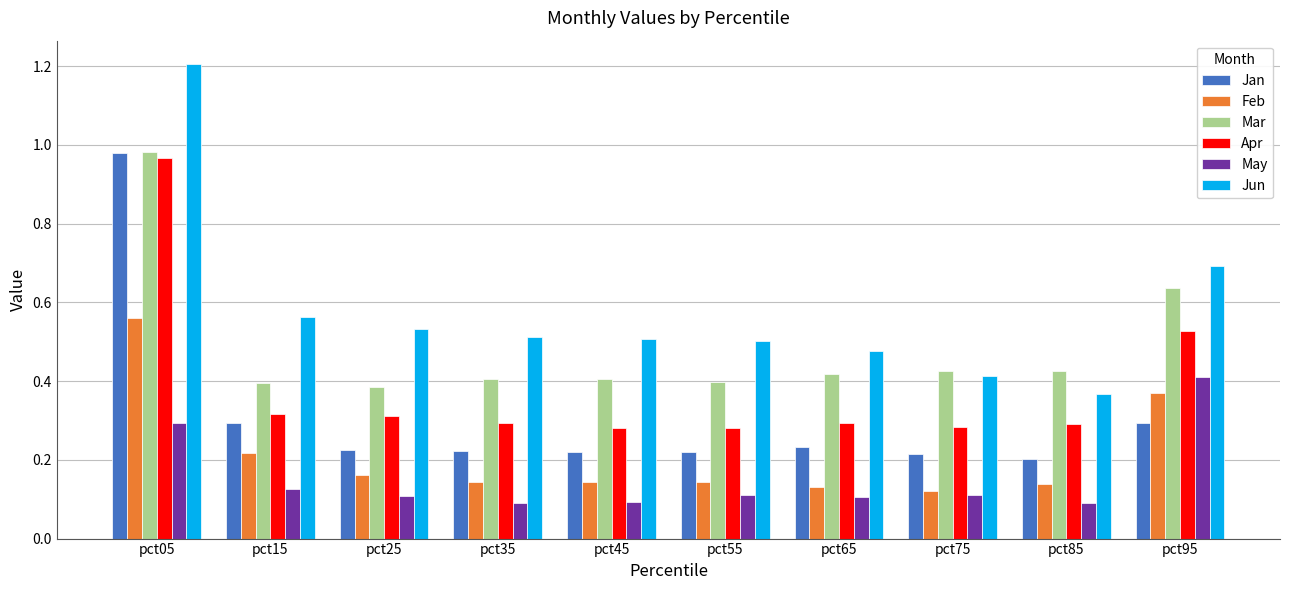

What is the greatest value displayed?

1.2